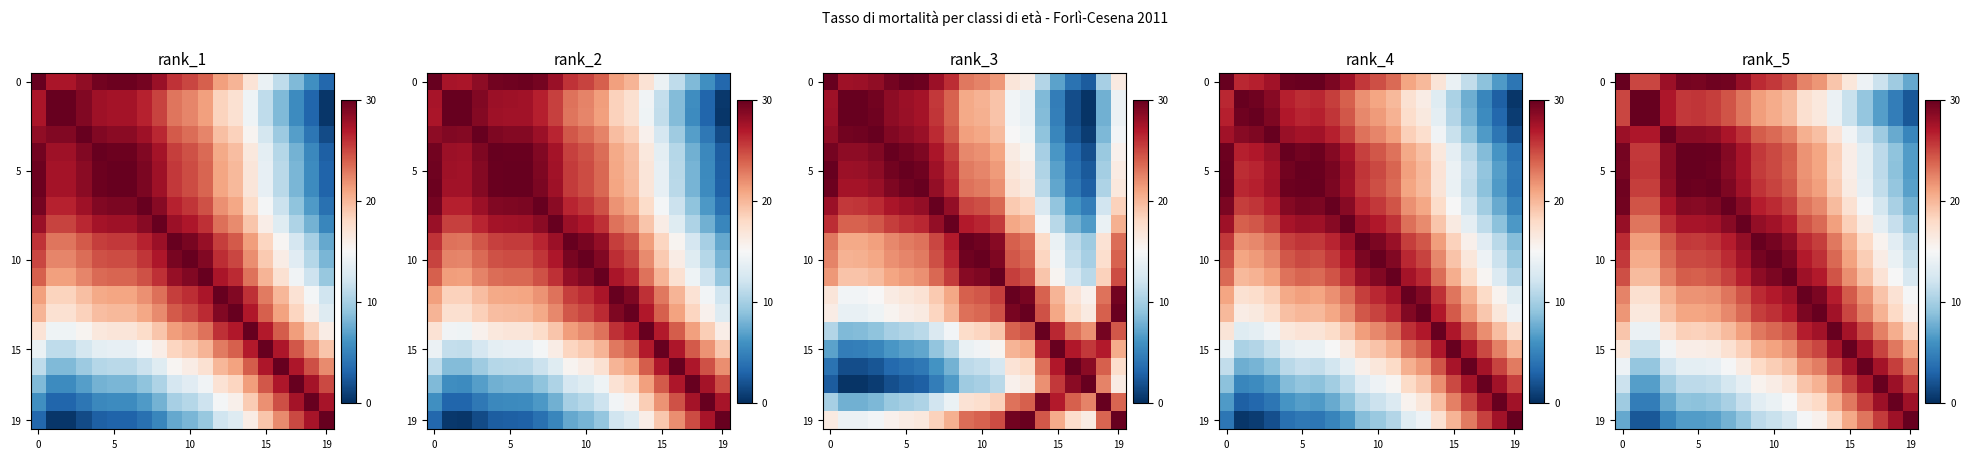

At which category is the sum across all series the highest?

9